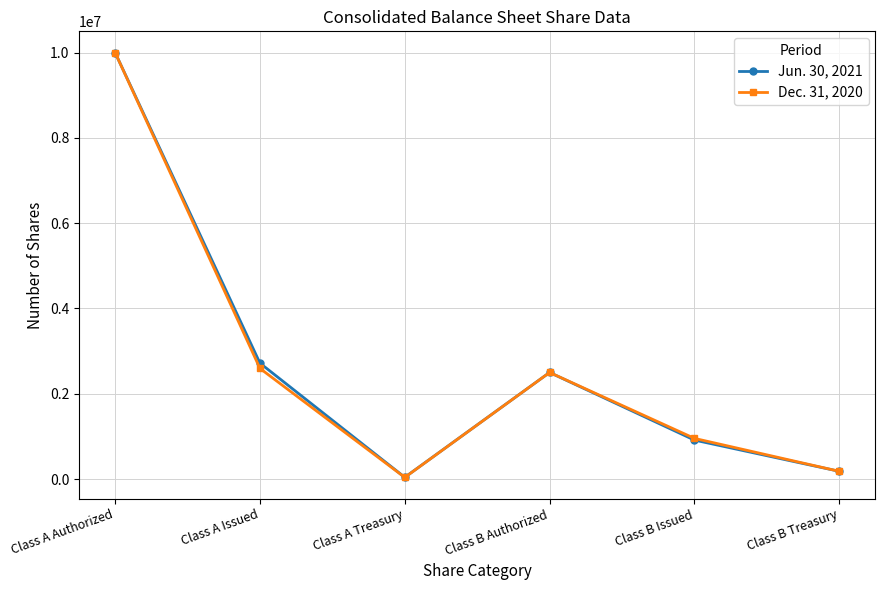

True or false: Jun. 30, 2021 has more than 1 interior local peaks.

False